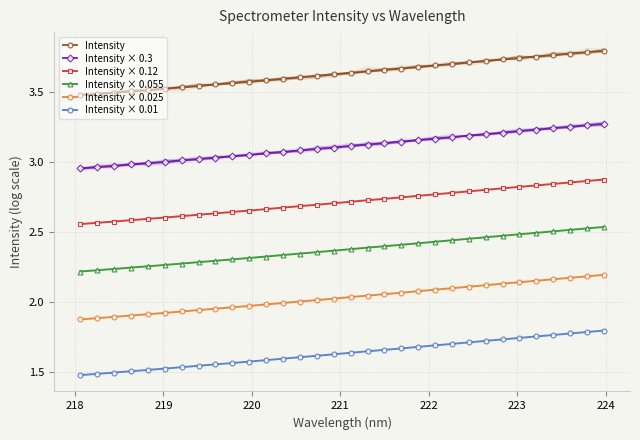

Reading right to left, transcribe all the data shown in this chart.

Intensity: 3.8	3.8	3.8	3.8	3.8	3.7	3.7	3.7	3.7	3.7	3.7	3.7	3.7	3.7	3.6	3.6	3.6	3.6	3.6	3.6	3.6	3.6	3.6	3.6	3.5	3.5	3.5	3.5	3.5	3.5	3.5	3.5
Intensity × 0.3: 3.3	3.3	3.3	3.2	3.2	3.2	3.2	3.2	3.2	3.2	3.2	3.2	3.1	3.1	3.1	3.1	3.1	3.1	3.1	3.1	3.1	3.1	3.0	3.0	3.0	3.0	3.0	3.0	3.0	3.0	3.0	3.0
Intensity × 0.12: 2.9	2.9	2.9	2.8	2.8	2.8	2.8	2.8	2.8	2.8	2.8	2.8	2.7	2.7	2.7	2.7	2.7	2.7	2.7	2.7	2.7	2.7	2.6	2.6	2.6	2.6	2.6	2.6	2.6	2.6	2.6	2.6
Intensity × 0.055: 2.5	2.5	2.5	2.5	2.5	2.5	2.5	2.5	2.5	2.4	2.4	2.4	2.4	2.4	2.4	2.4	2.4	2.4	2.3	2.3	2.3	2.3	2.3	2.3	2.3	2.3	2.3	2.3	2.2	2.2	2.2	2.2
Intensity × 0.025: 2.2	2.2	2.2	2.2	2.2	2.1	2.1	2.1	2.1	2.1	2.1	2.1	2.1	2.1	2.0	2.0	2.0	2.0	2.0	2.0	2.0	2.0	2.0	2.0	1.9	1.9	1.9	1.9	1.9	1.9	1.9	1.9
Intensity × 0.01: 1.8	1.8	1.8	1.8	1.8	1.7	1.7	1.7	1.7	1.7	1.7	1.7	1.7	1.7	1.6	1.6	1.6	1.6	1.6	1.6	1.6	1.6	1.6	1.6	1.5	1.5	1.5	1.5	1.5	1.5	1.5	1.5